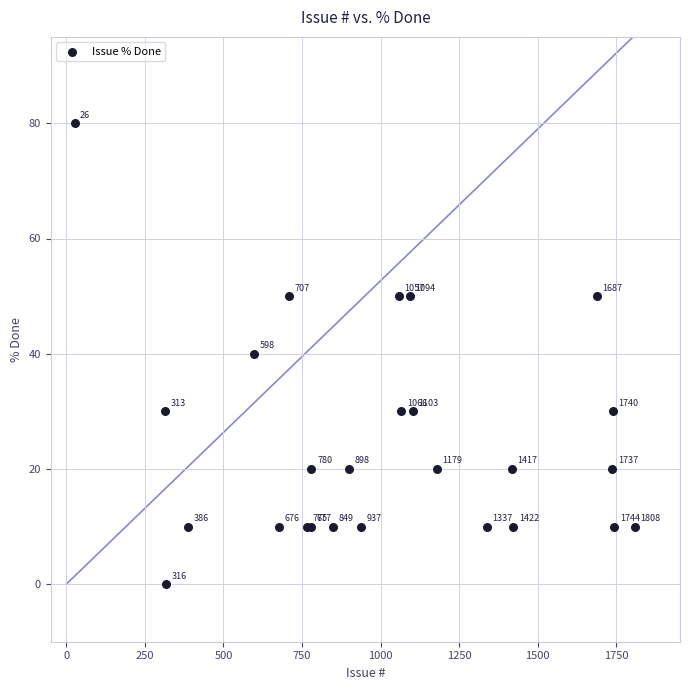

What Y value in the scatter plot is closest to 40?

40